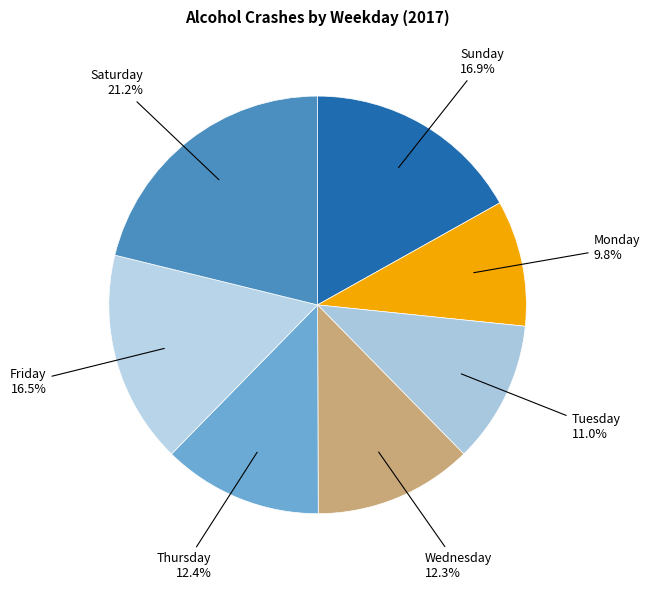

How many slices are in this pie chart?

7